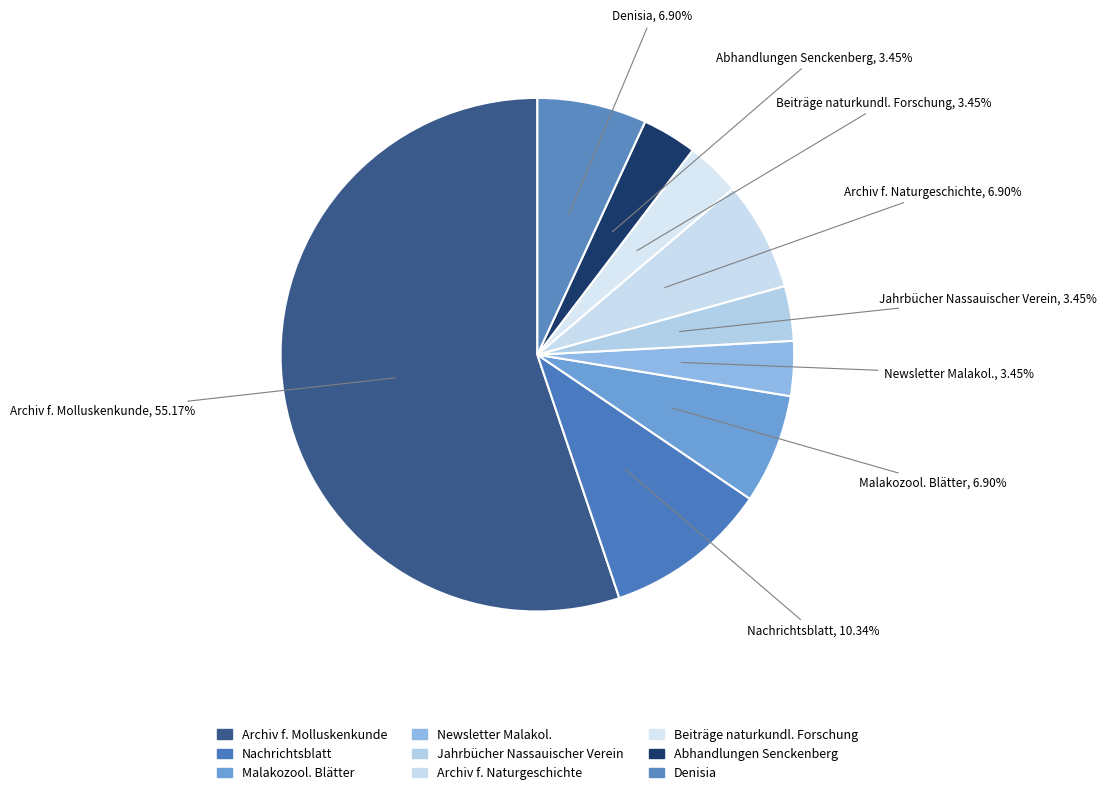

Which slice is the largest?

Archiv f. Molluskenkunde